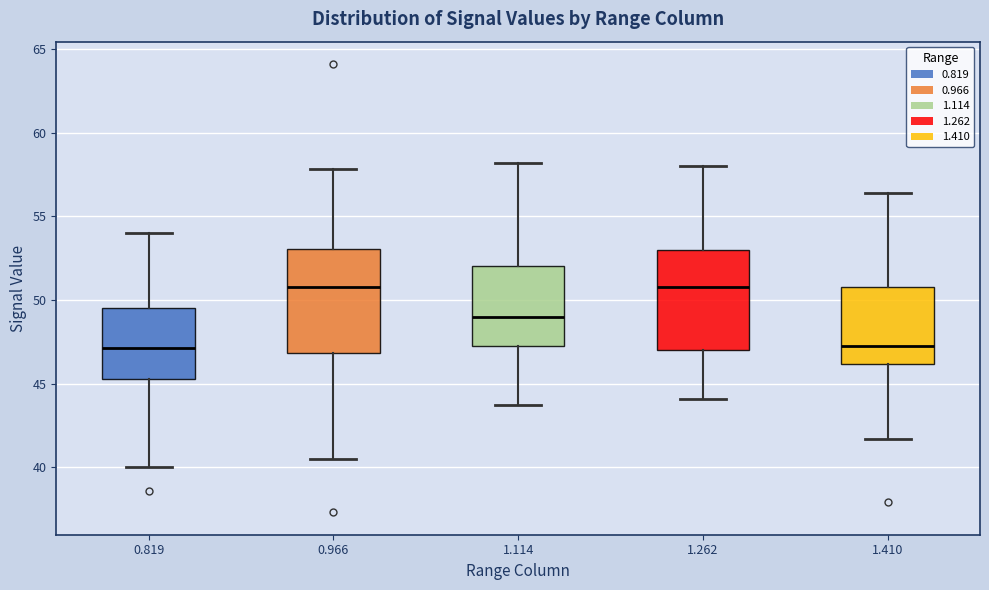

Where does the lower whisker of the box at x = 0.819 end on the y-axis? The values are not printed on the chart, so give them approximately, as read against the axis.

40.0